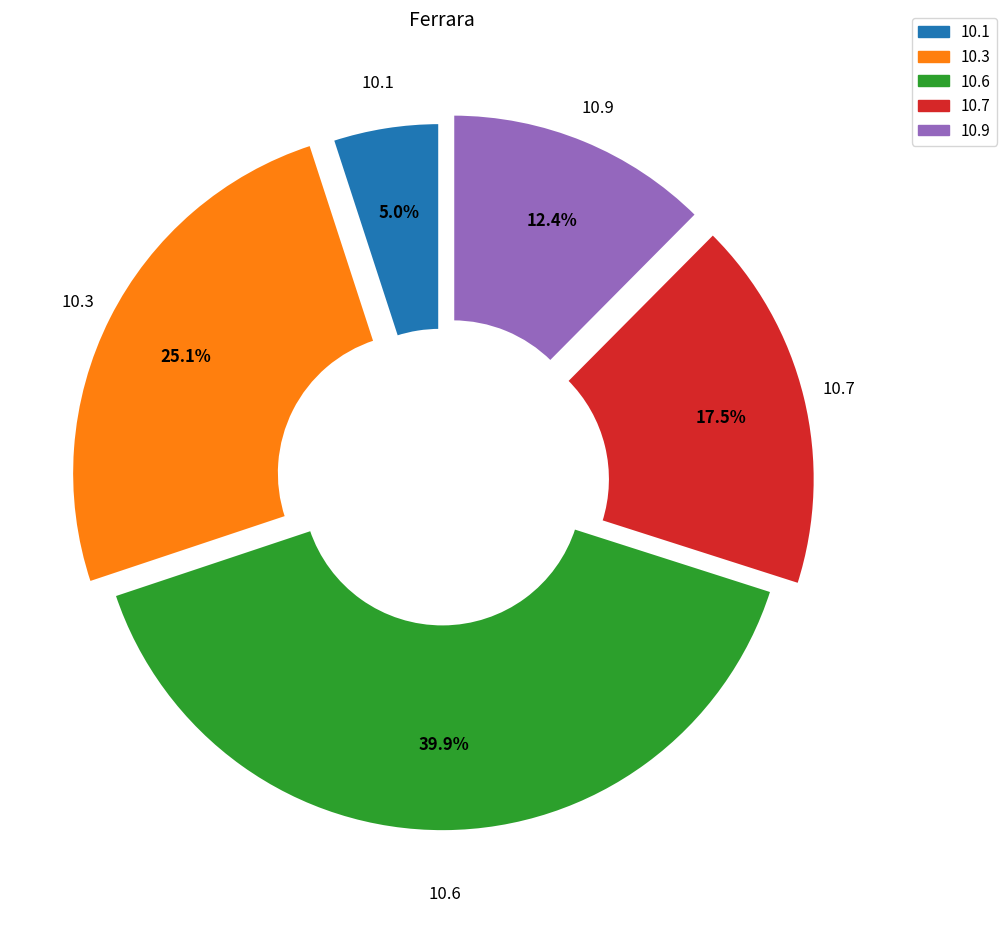

How many slices are in this pie chart?

5